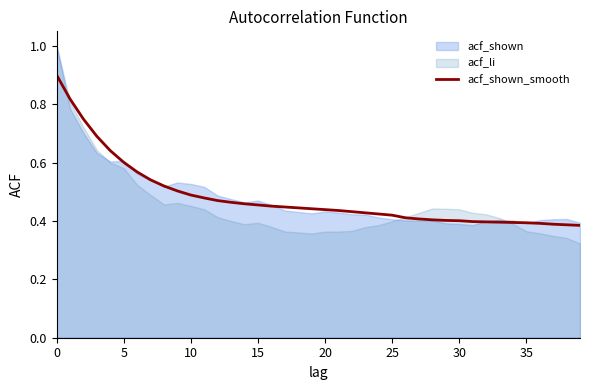

How many lines are shown in the chart?

1